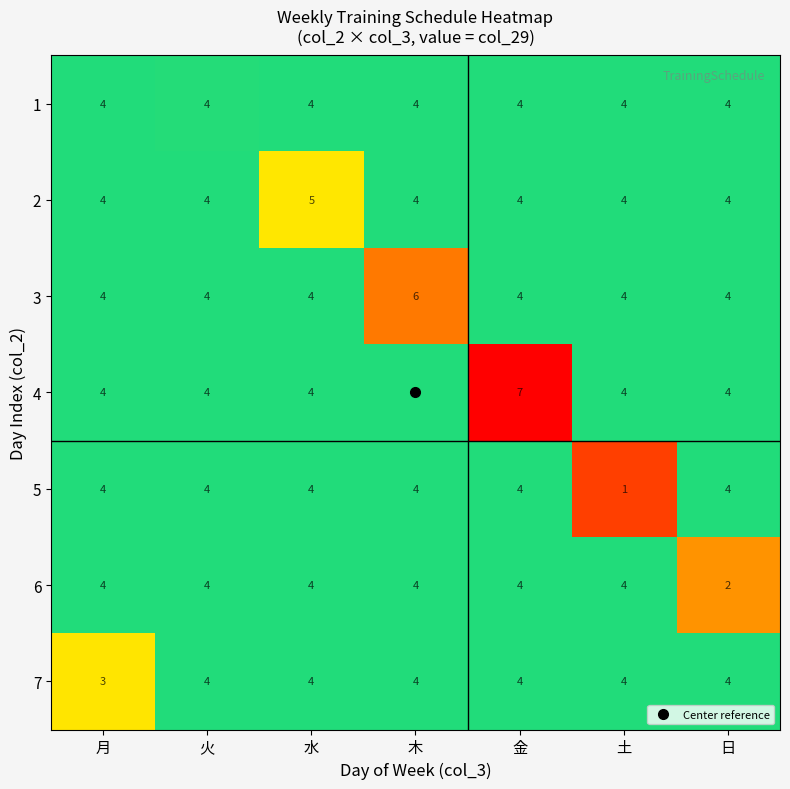

At which category is the sum across all series the highest?

金